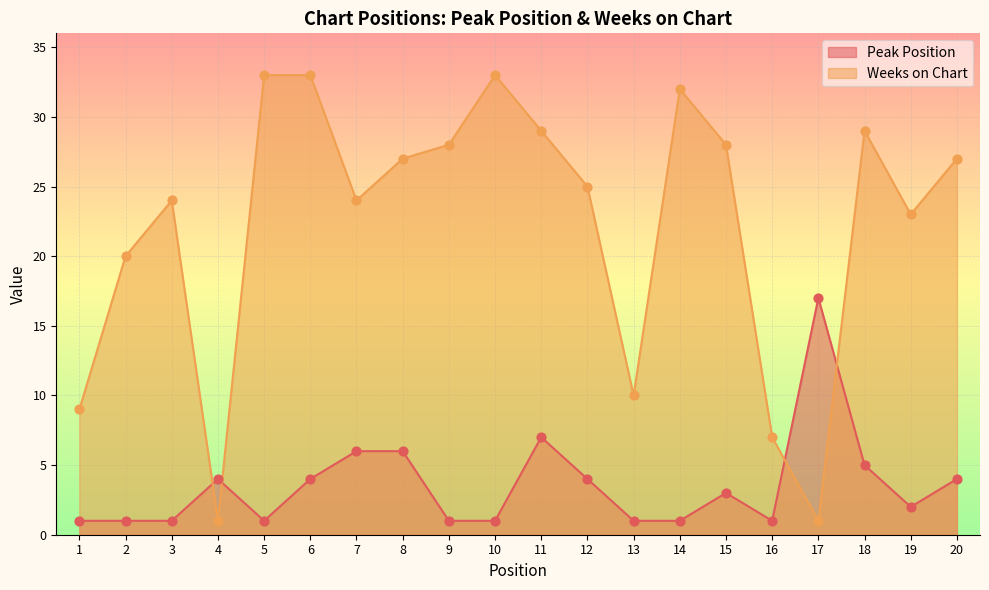

Which series reaches the minimum Y coordinate?

Peak Position